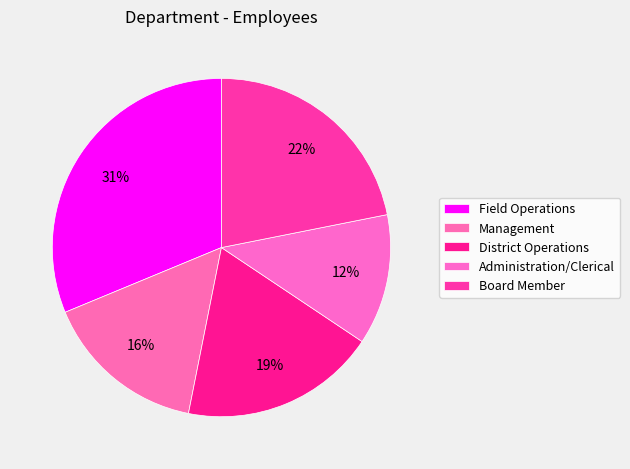

To the nearest percent, what percentage of the pie is Field Operations?

31%